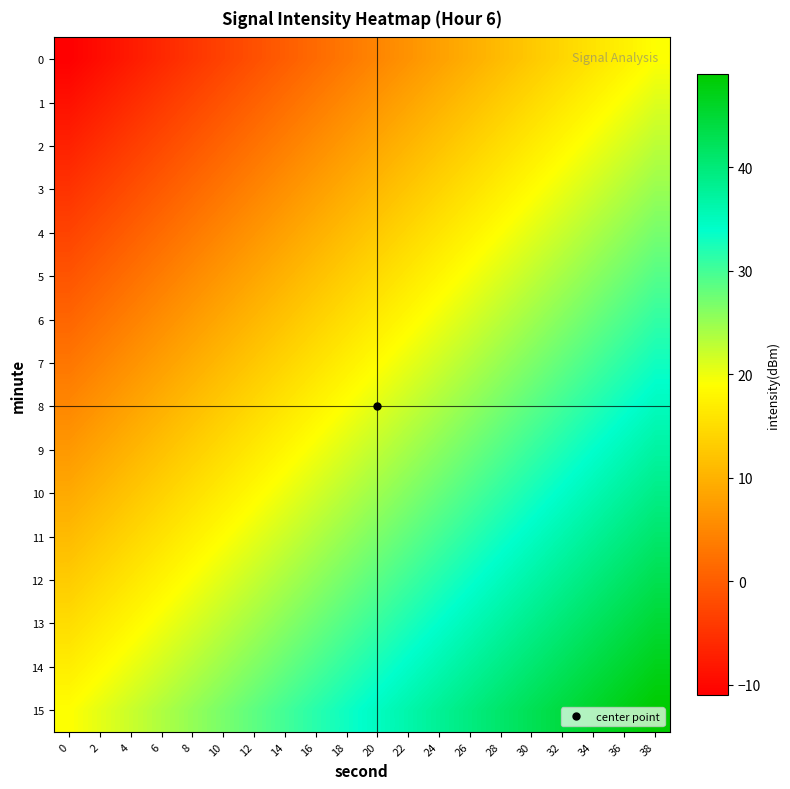

At 32, list the series in order from smallest to largest.

0, 1, 2, 3, 4, 5, 6, 7, 8, 9, 10, 11, 12, 13, 14, 15